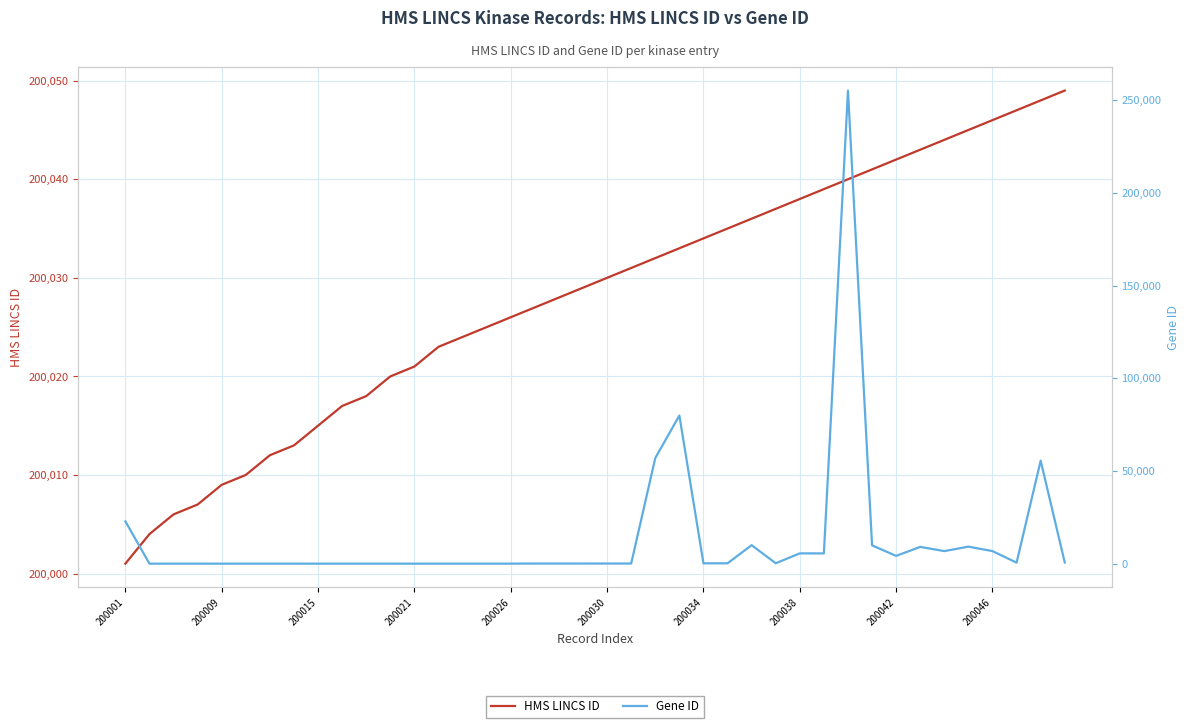

Which series has the largest total across all categories?

HMS LINCS ID